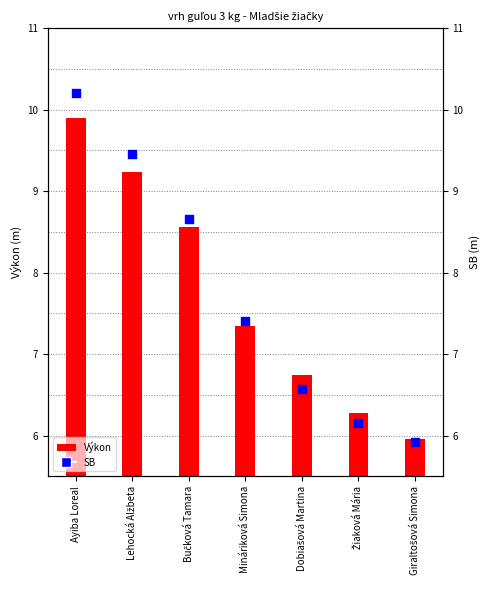

What is the change in value from Lehocká Alžbeta to Dobiašová Martina?

-2.9